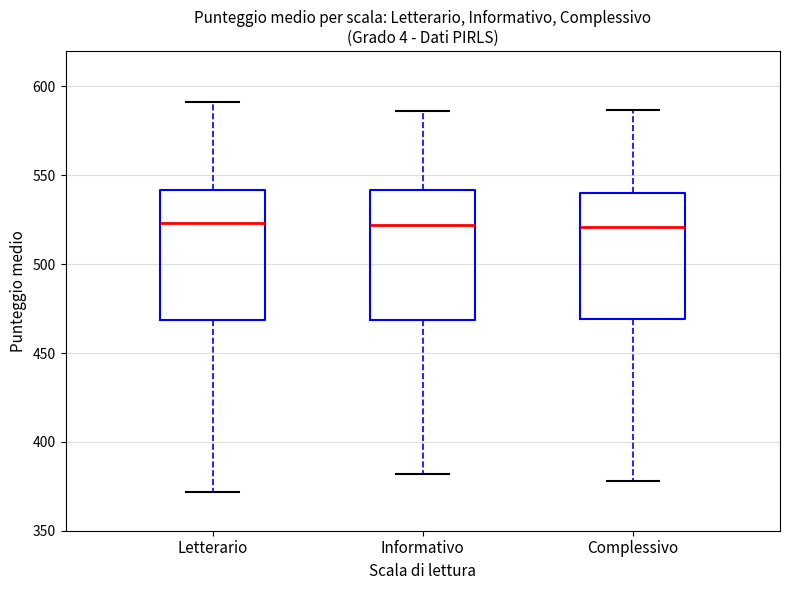

Where does the upper whisker of the box for Complessivo end on the y-axis? The values are not printed on the chart, so give them approximately, as read against the axis.

585